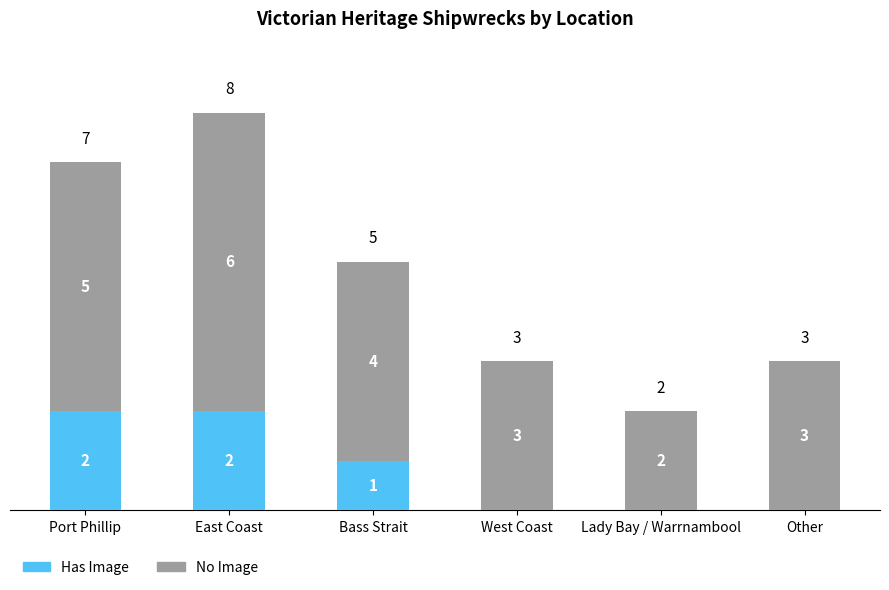

How many Has Image values are between 0 and 2?

6